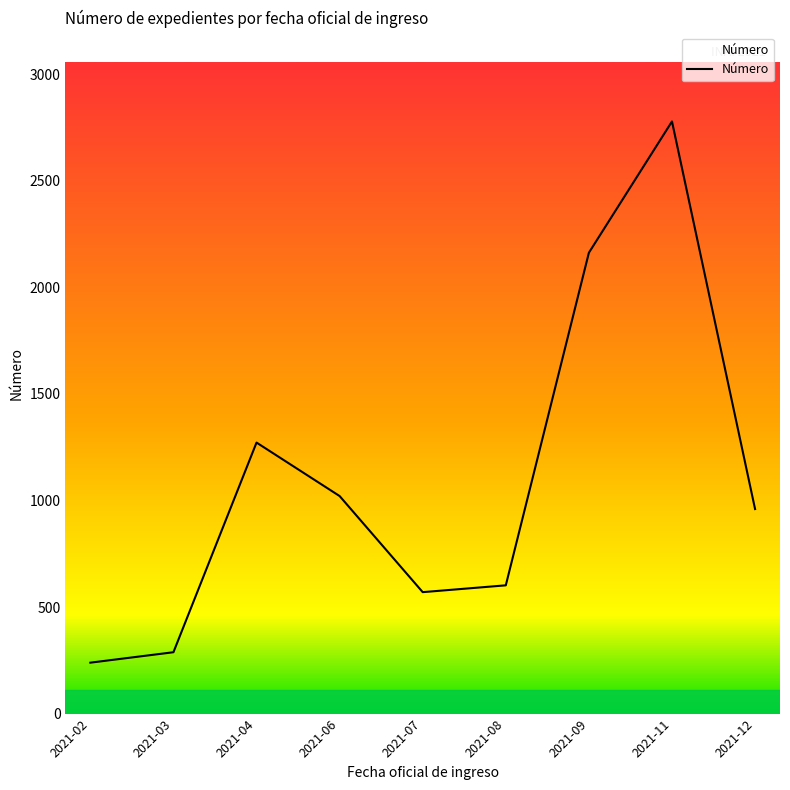

What is the smallest value displayed?

239